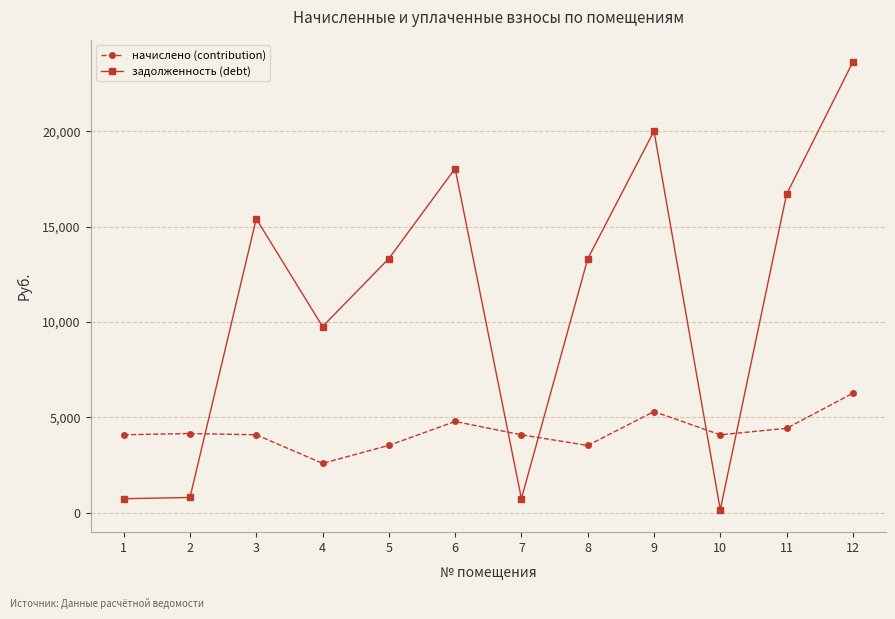

Rank the series at 10 from highest to lowest value.

начислено (contribution), задолженность (debt)